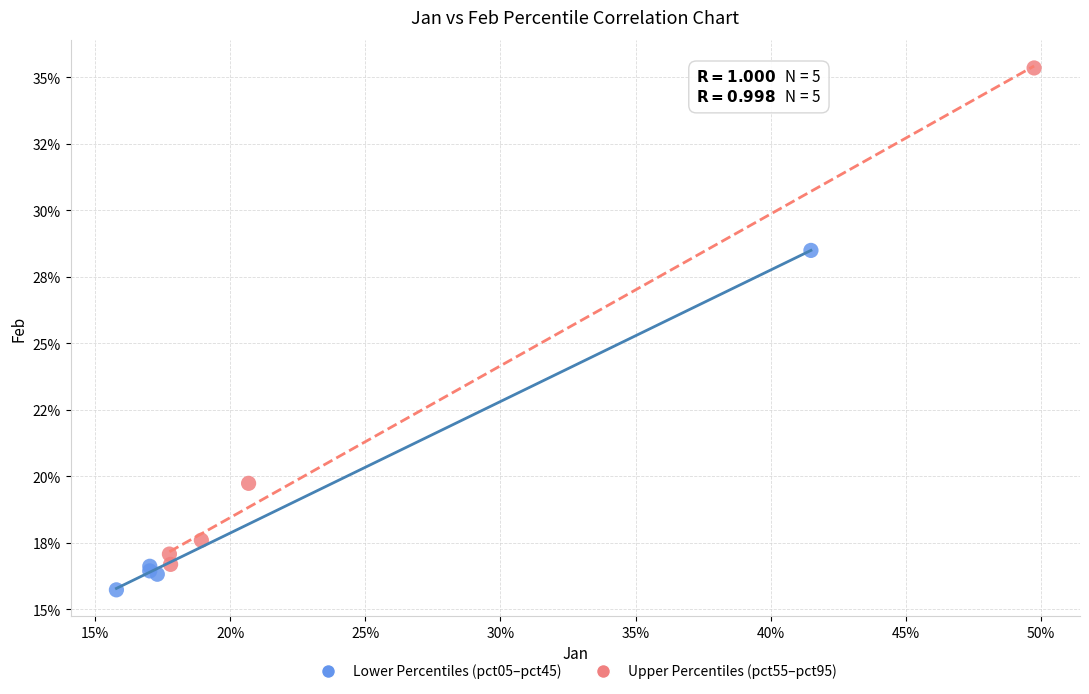

Which series contains the highest Y value?

Upper Percentiles (pct55–pct95)